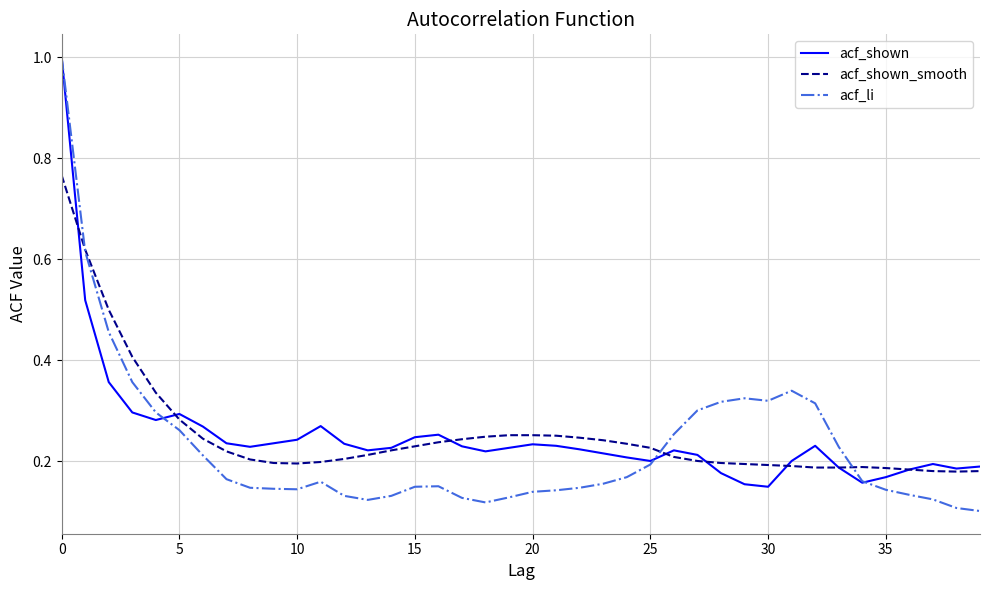

What is the maximum value shown in the chart?

1.0